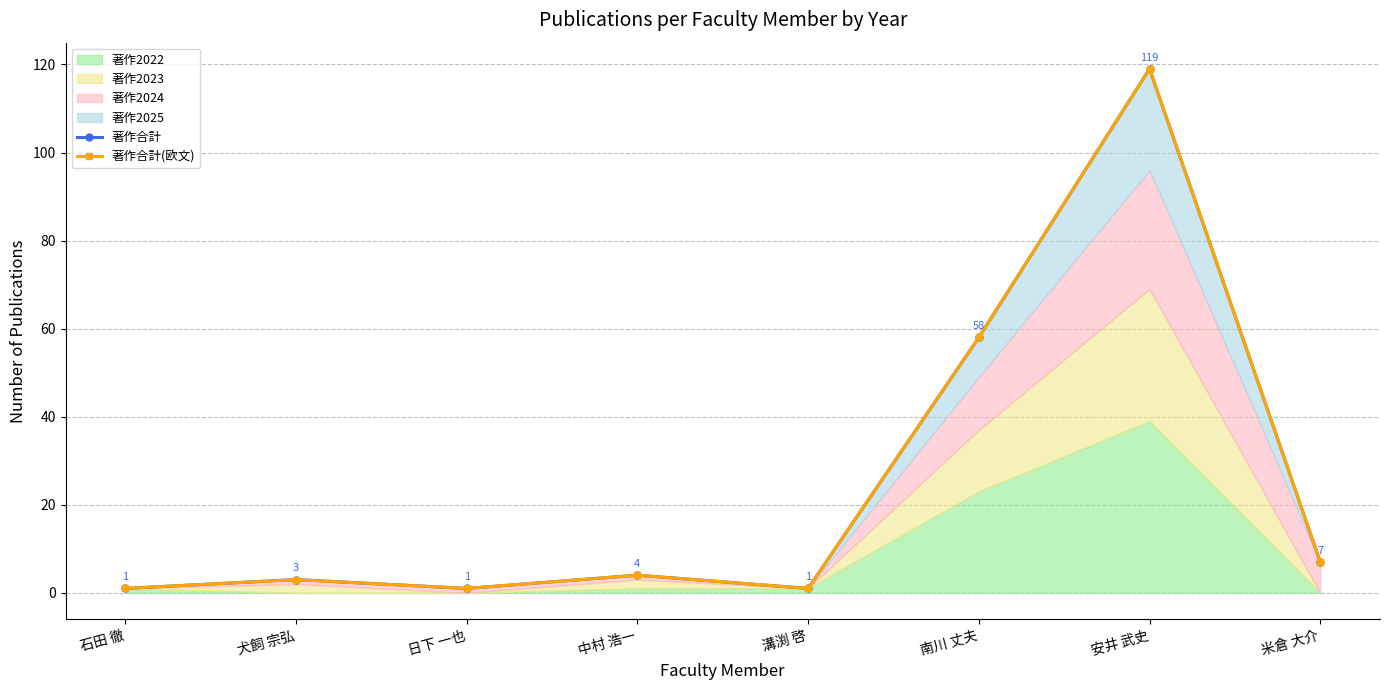

What is the highest value of the 著作合計 series?

119